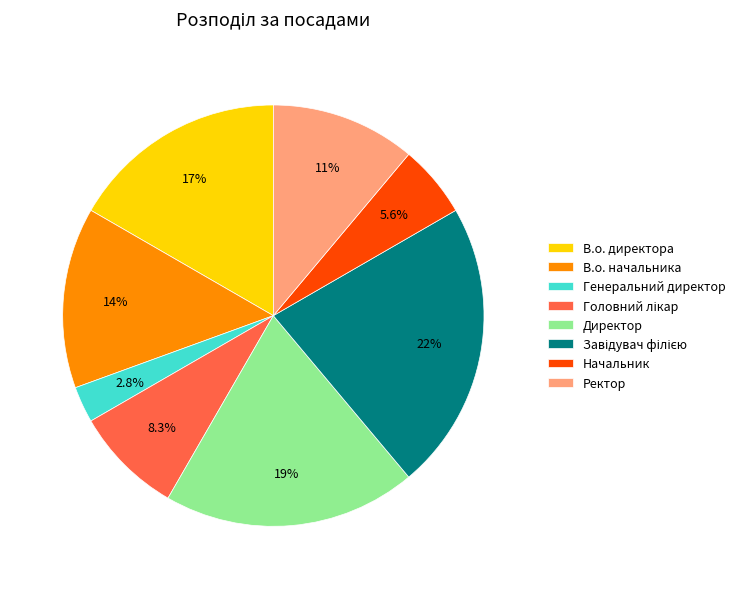

What portion of the pie excludes Ректор?

88.9%